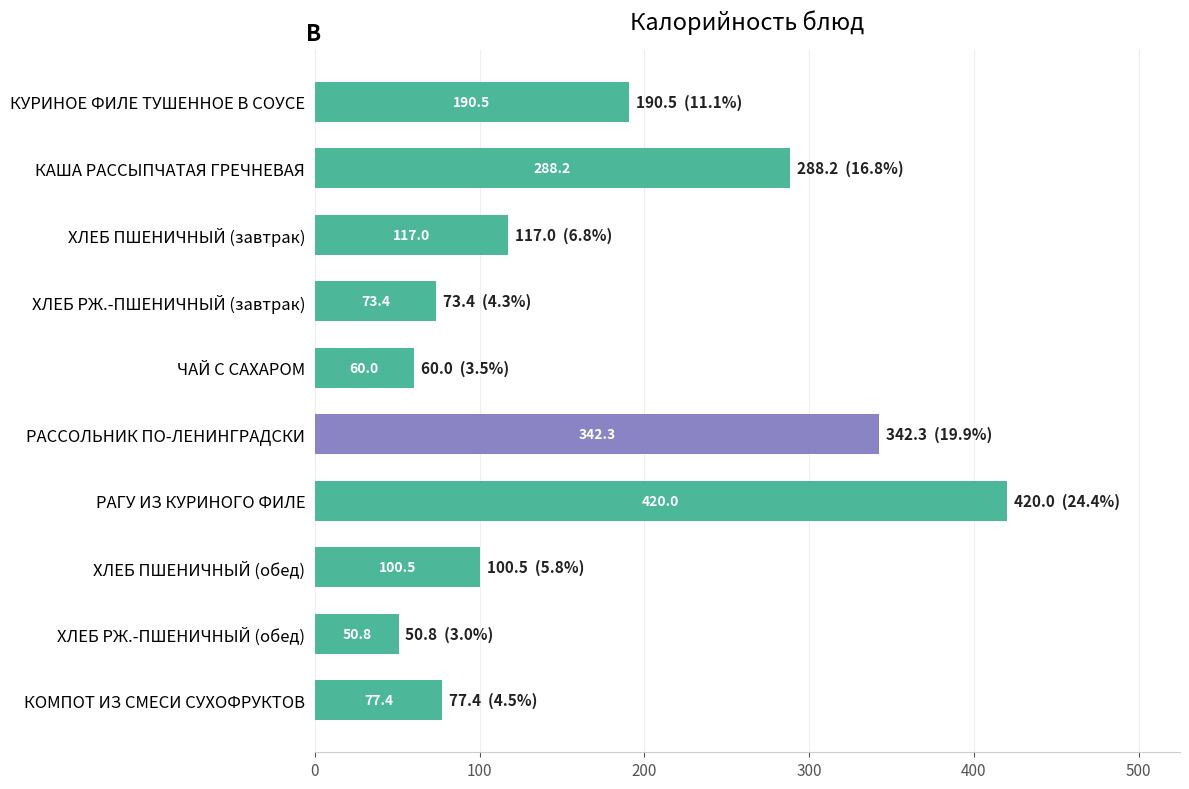

What is the smallest value displayed?

50.8